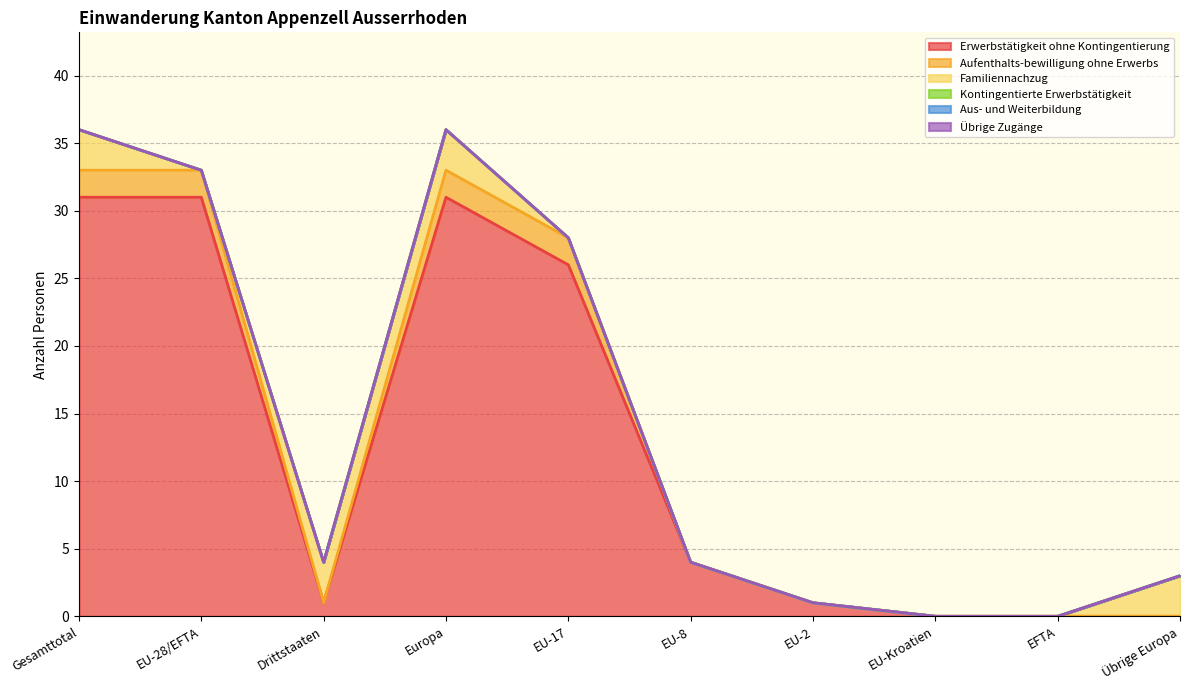

True or false: Aufenthalts-bewilligung ohne Erwerbs and Kontingentierte Erwerbstätigkeit intersect in this chart.

False